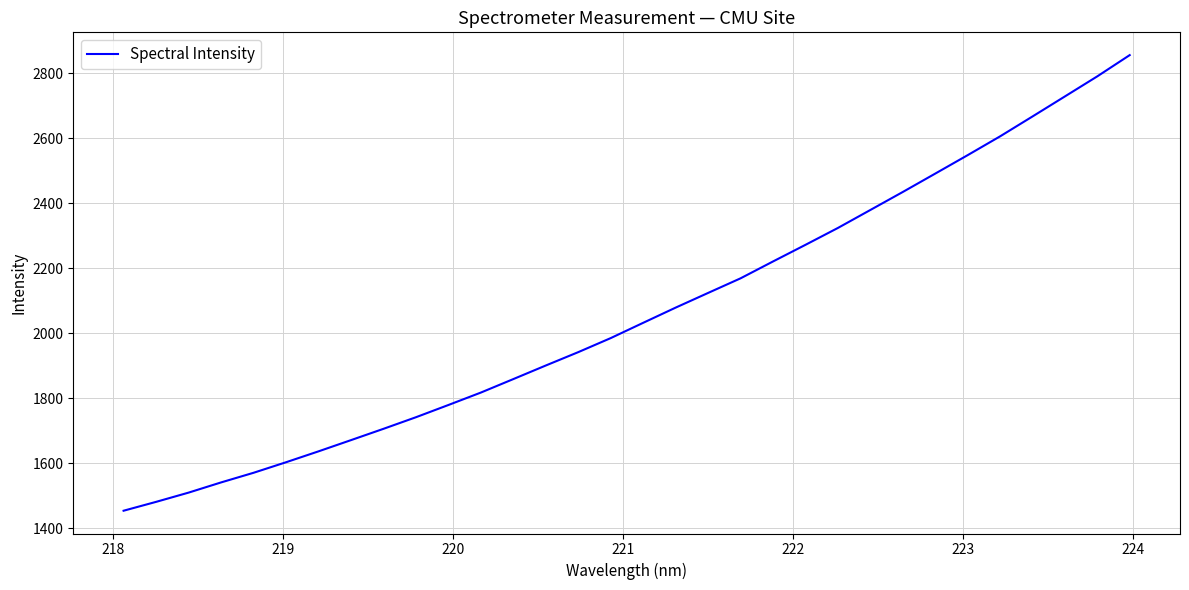

What is the maximum value shown in the chart?

2856.0